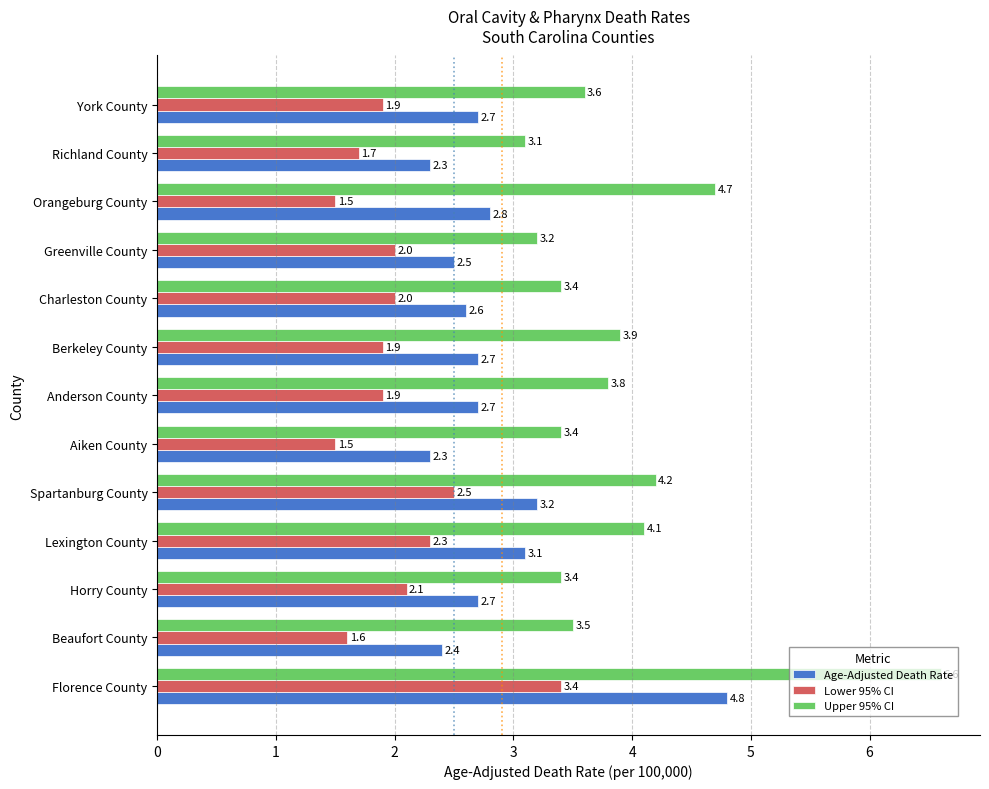

The Age-Adjusted Death Rate series shows 2.8 at Orangeburg County. True or false?

True